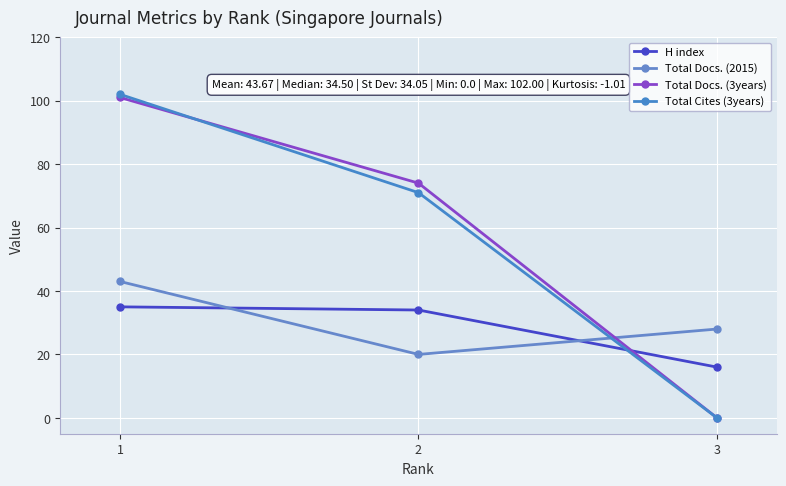

Is the value of Total Docs. (2015) at 1 greater than the value of Total Docs. (3years) at 3?

Yes